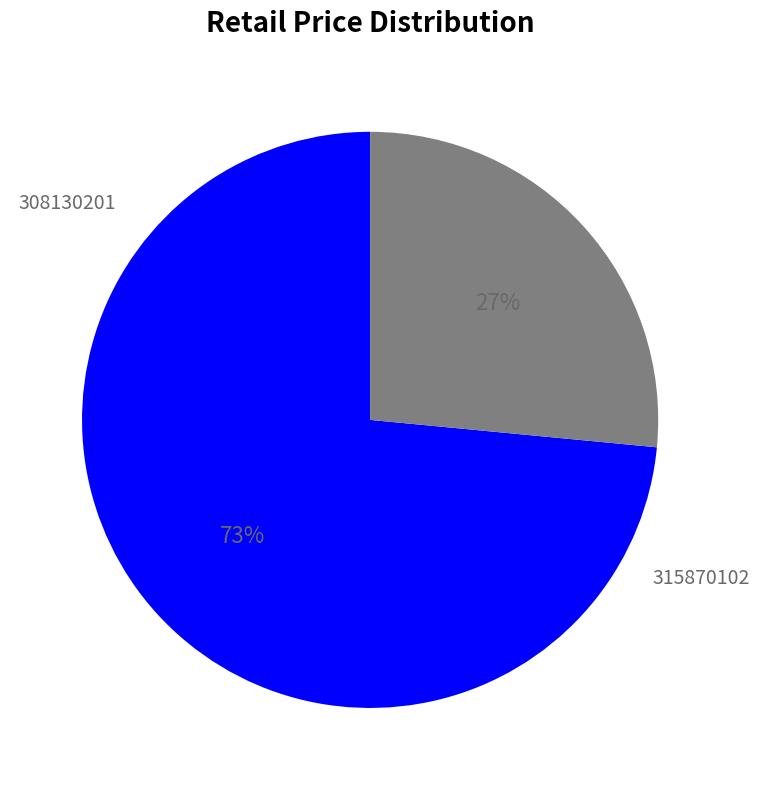

Is the sum of 308130201 and 315870102 greater than half?

Yes